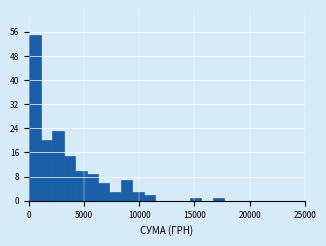

Read against the x-axis, roughly where is the centre of the tallest bar?

500